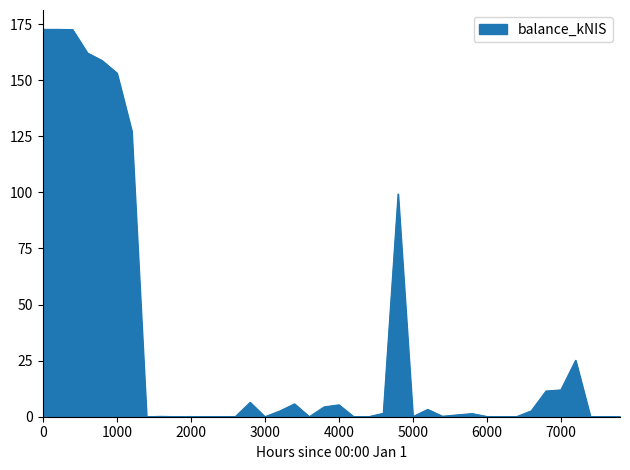

What is the greatest value displayed?

172.7